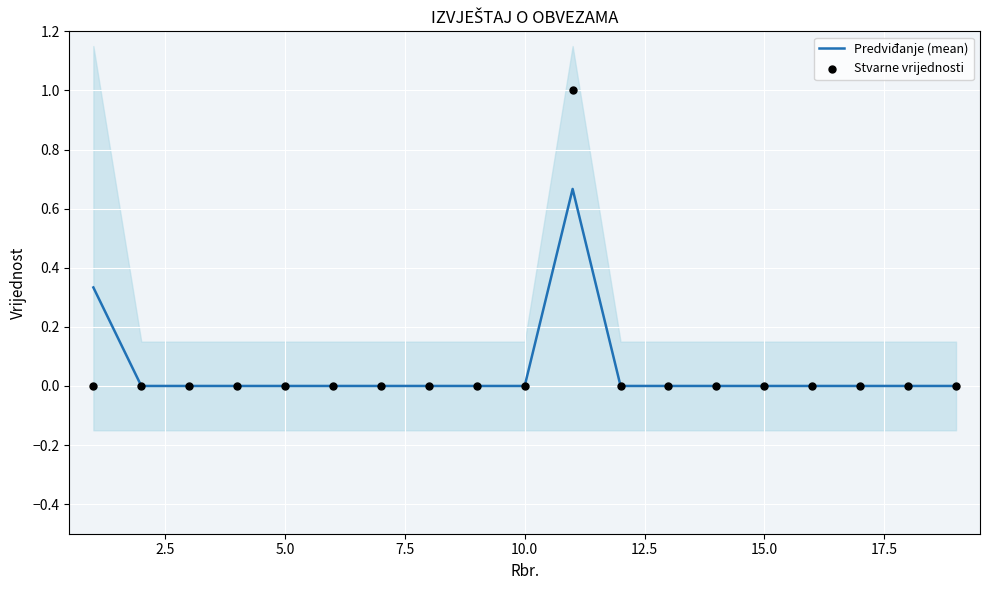

At how many categories does at least one series exceed 0?

2